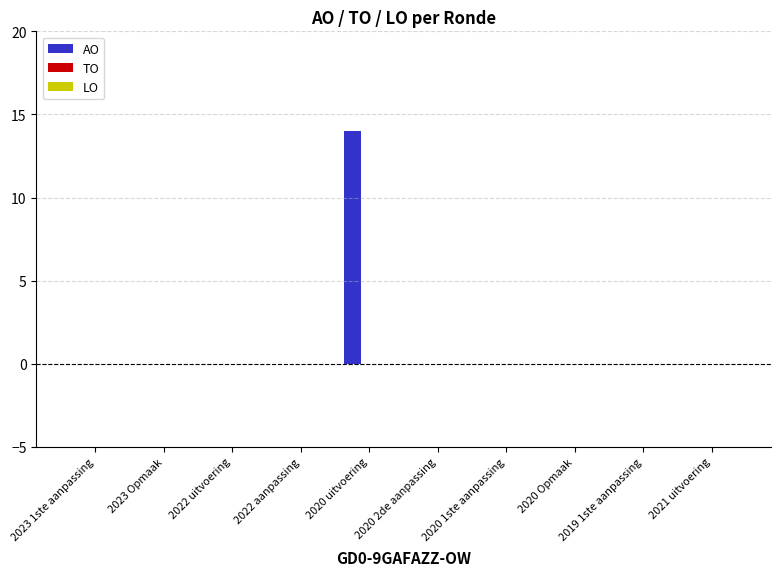

The value at 2020 1ste aanpassing is -6. True or false?

False